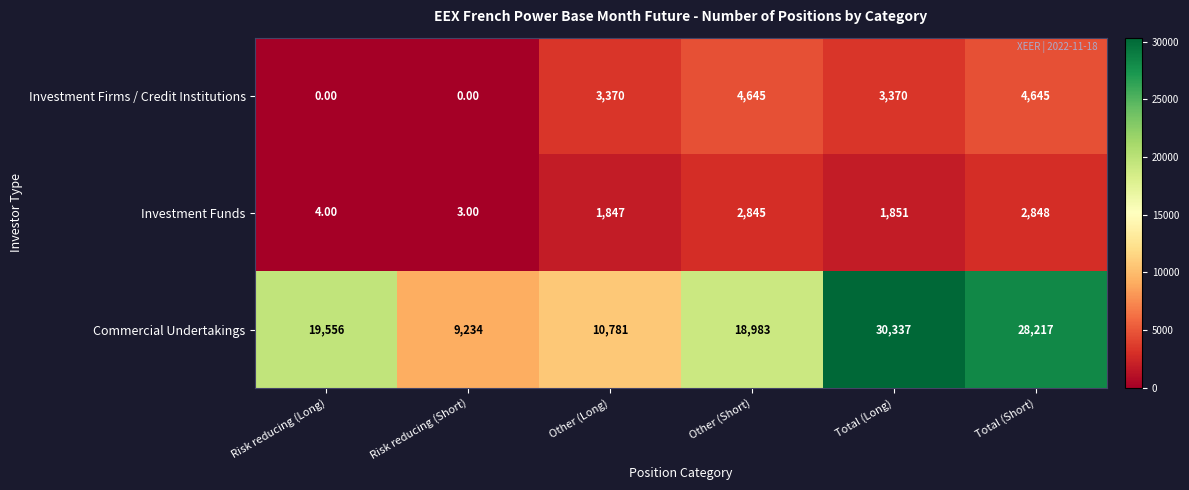

What is the average value of the Investment Funds series?

1566